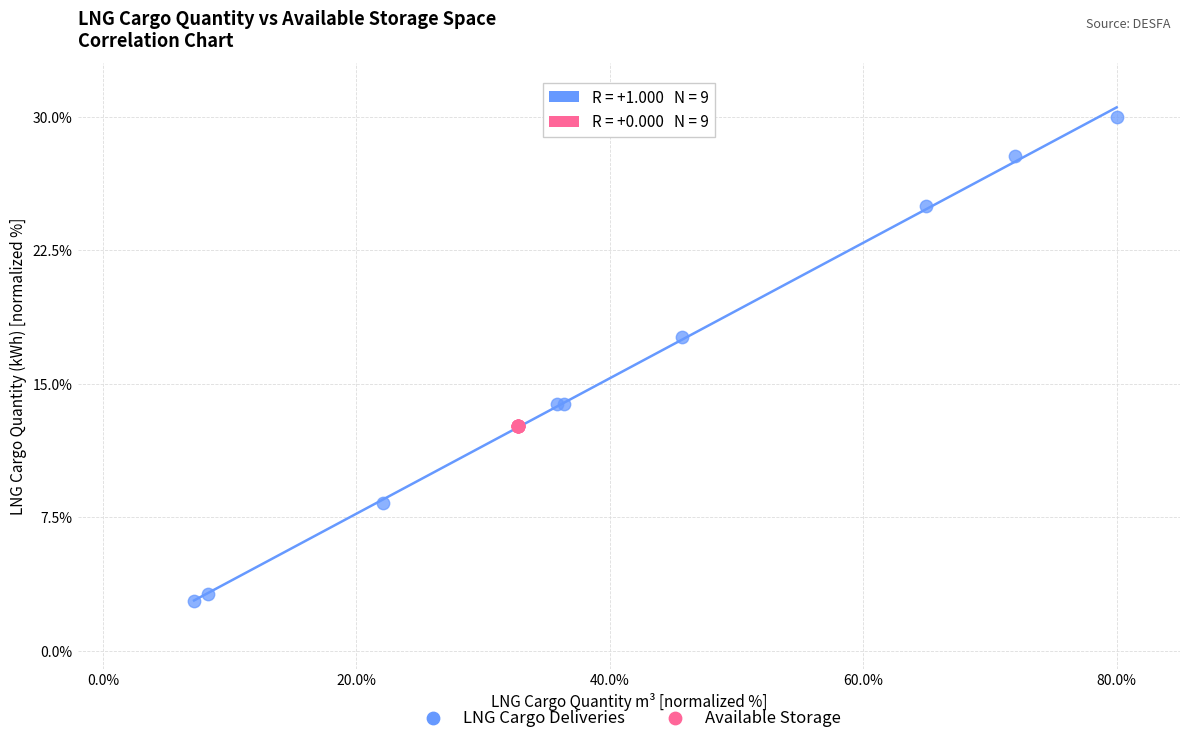

What are all the series names shown in the legend?

LNG Cargo Deliveries, Available Storage